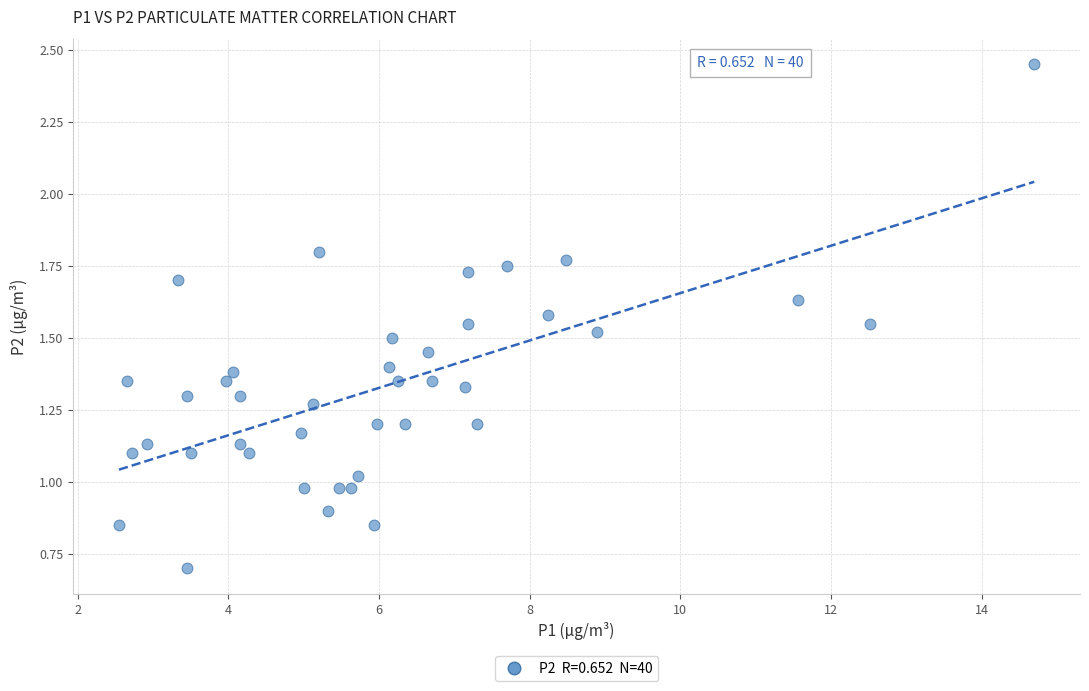

What is the range of X values (max minus min)?

12.1